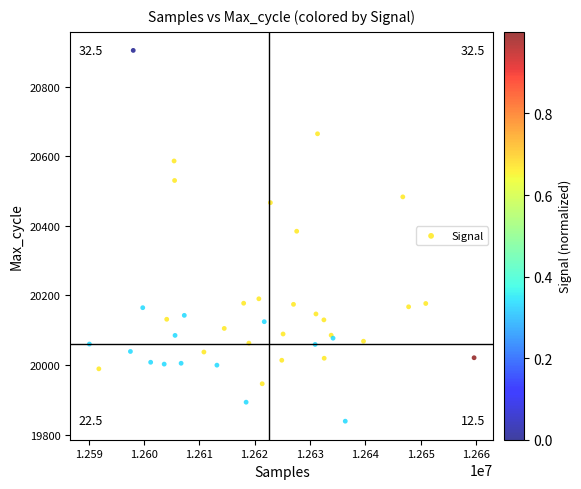

What Y value in the scatter plot is closest to 20371?

20384.2